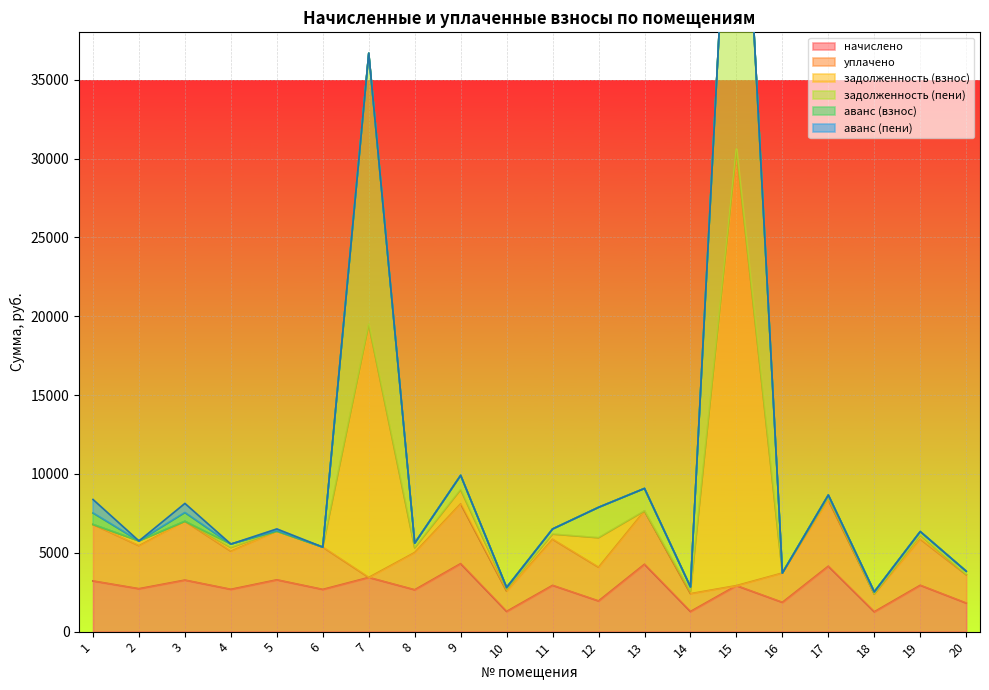

What is the difference between the задолженность (взнос) values at 17 and 14?

5825.3